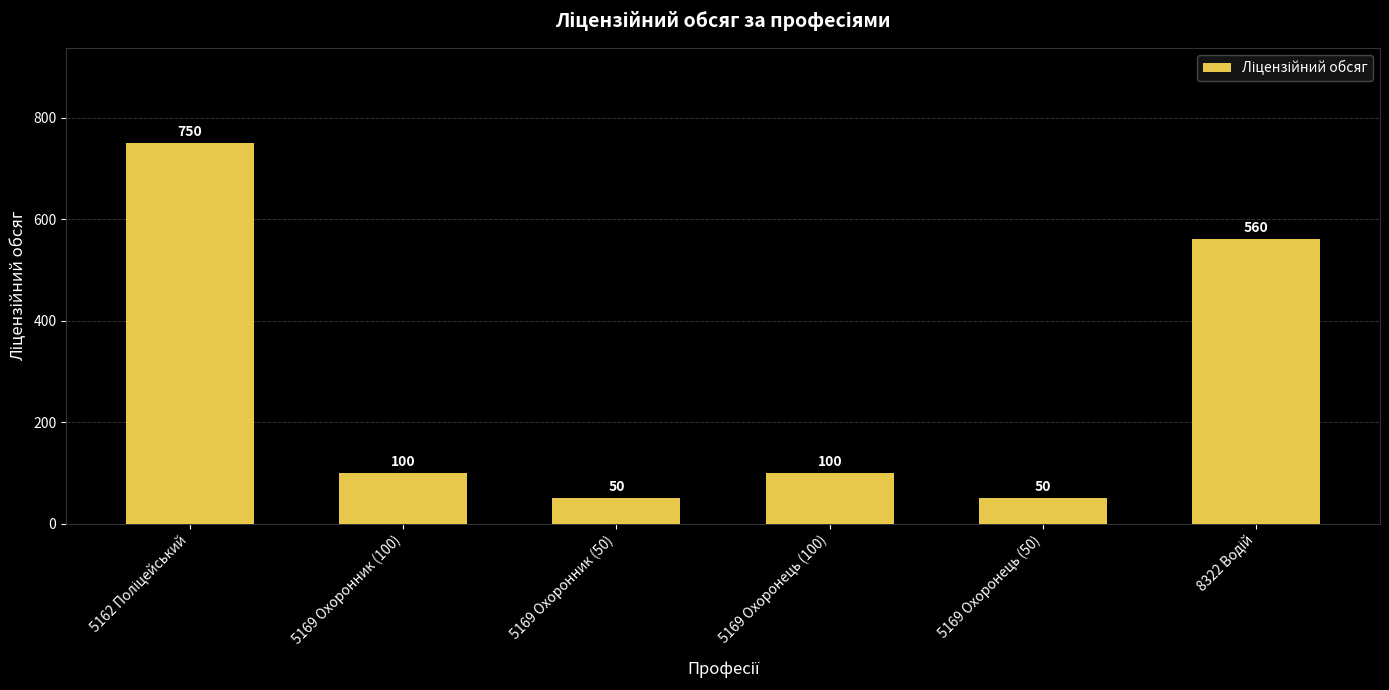

How many data points are less than 100?

2